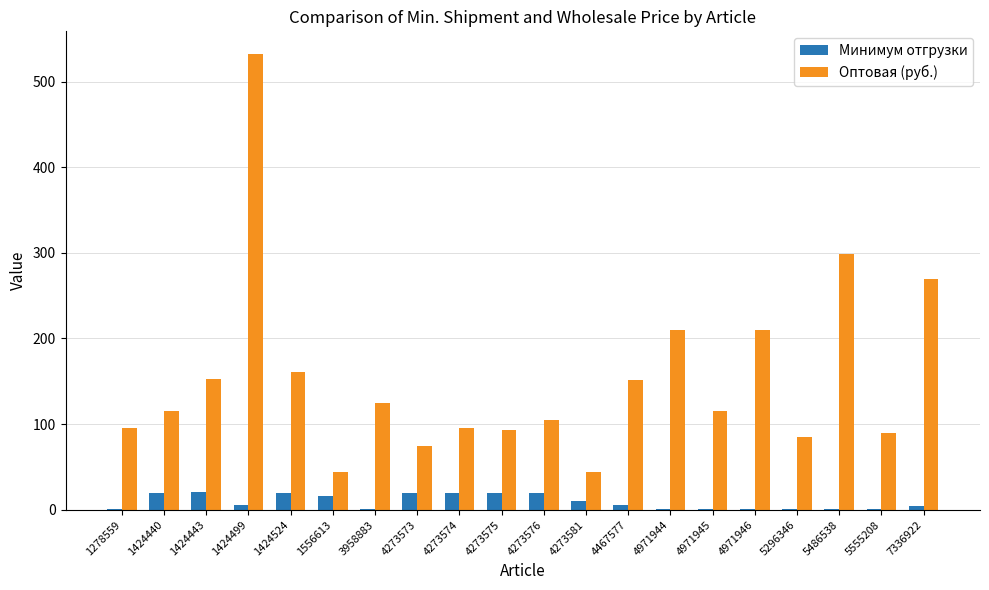

What is the difference between the Минимум отгрузки values at 1424440 and 5296346?

19